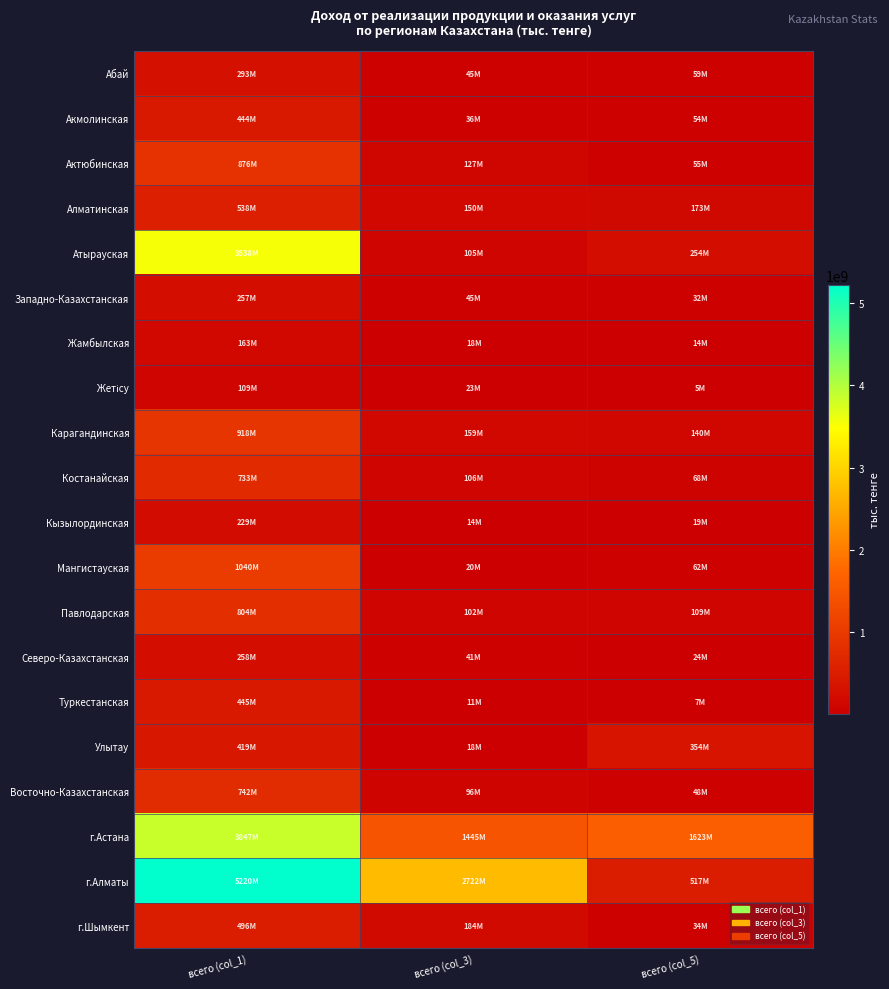

What is the total value across all series at всего (col_5)?

3649502678